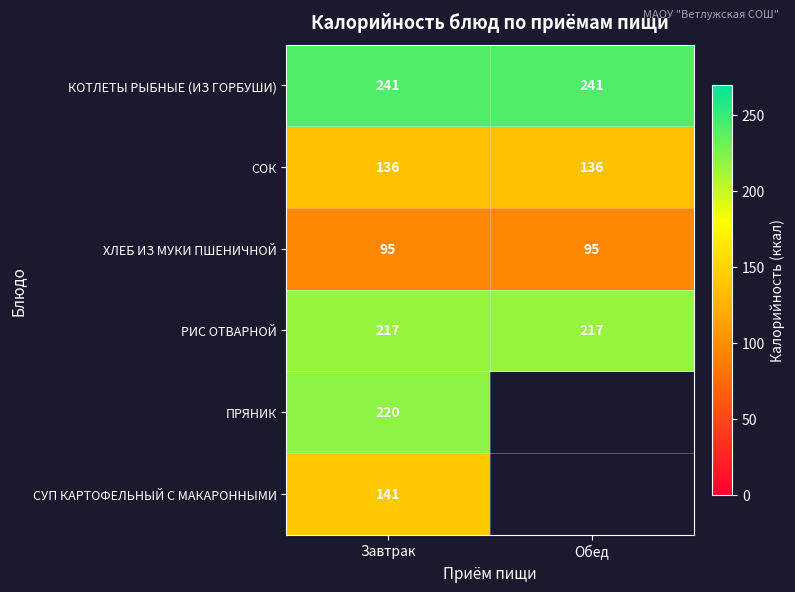

What is the difference between the highest and lowest values at Завтрак?

146